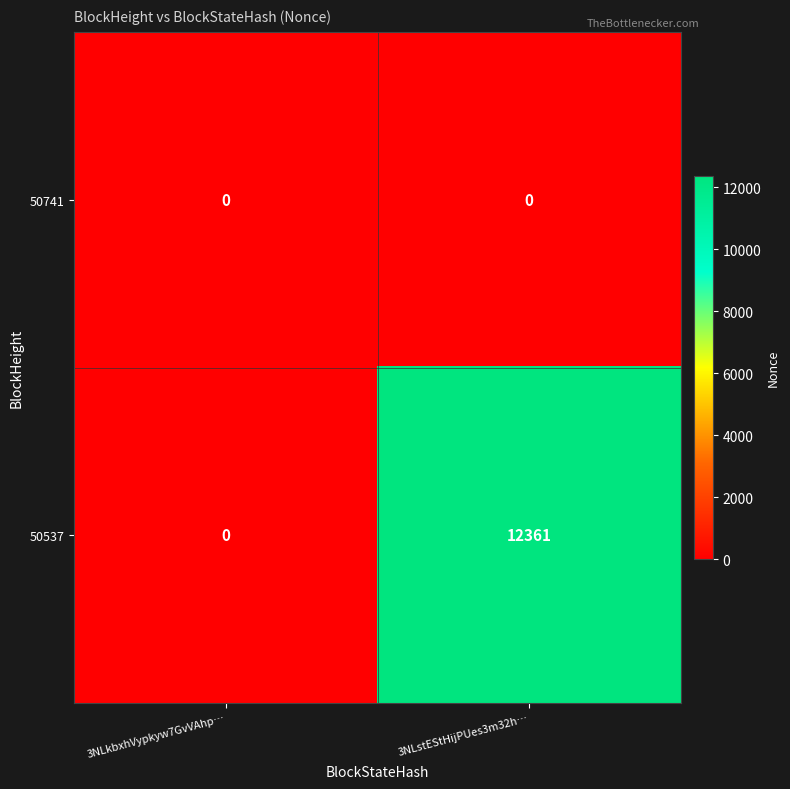

List the series in order of their peak value, highest first.

50537, 50741